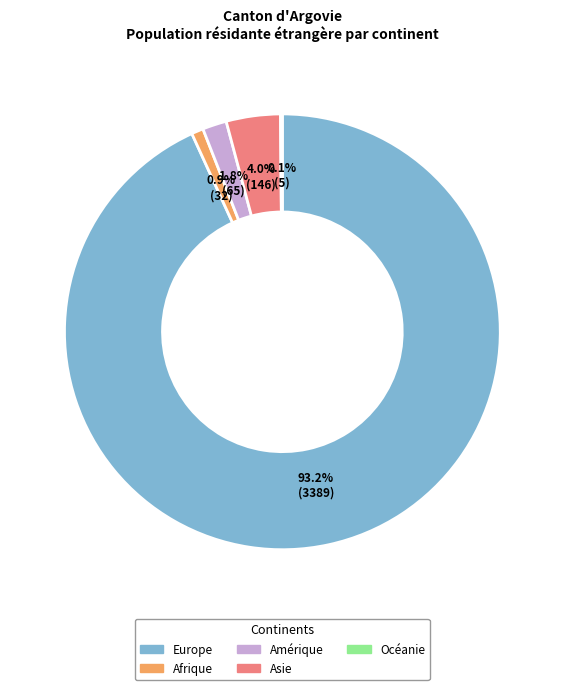

Which category has the biggest portion of the pie?

Europe